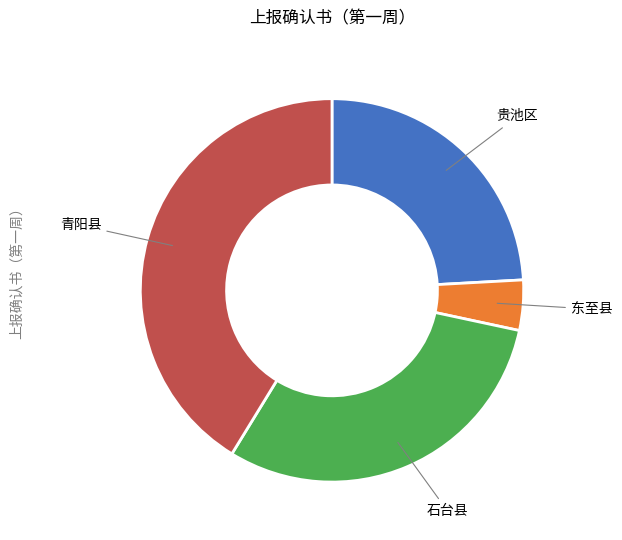

Is there a majority slice in this chart?

No